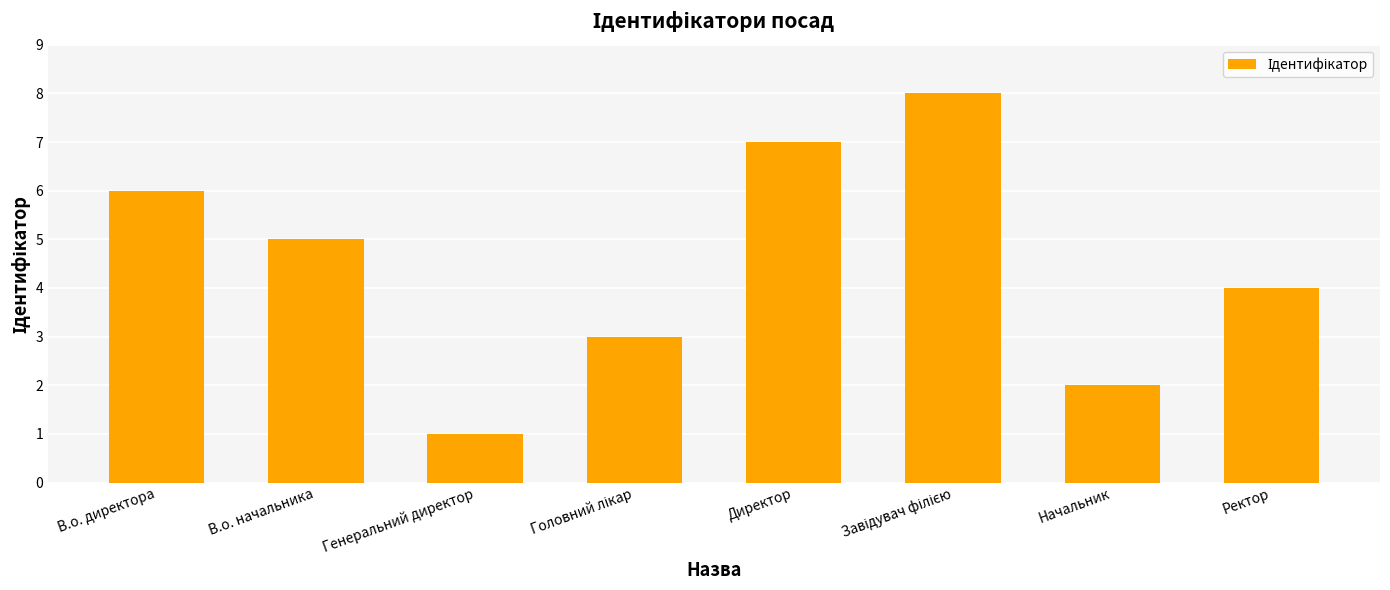

What is the sum of the values at В.о. начальника and Ректор?

9